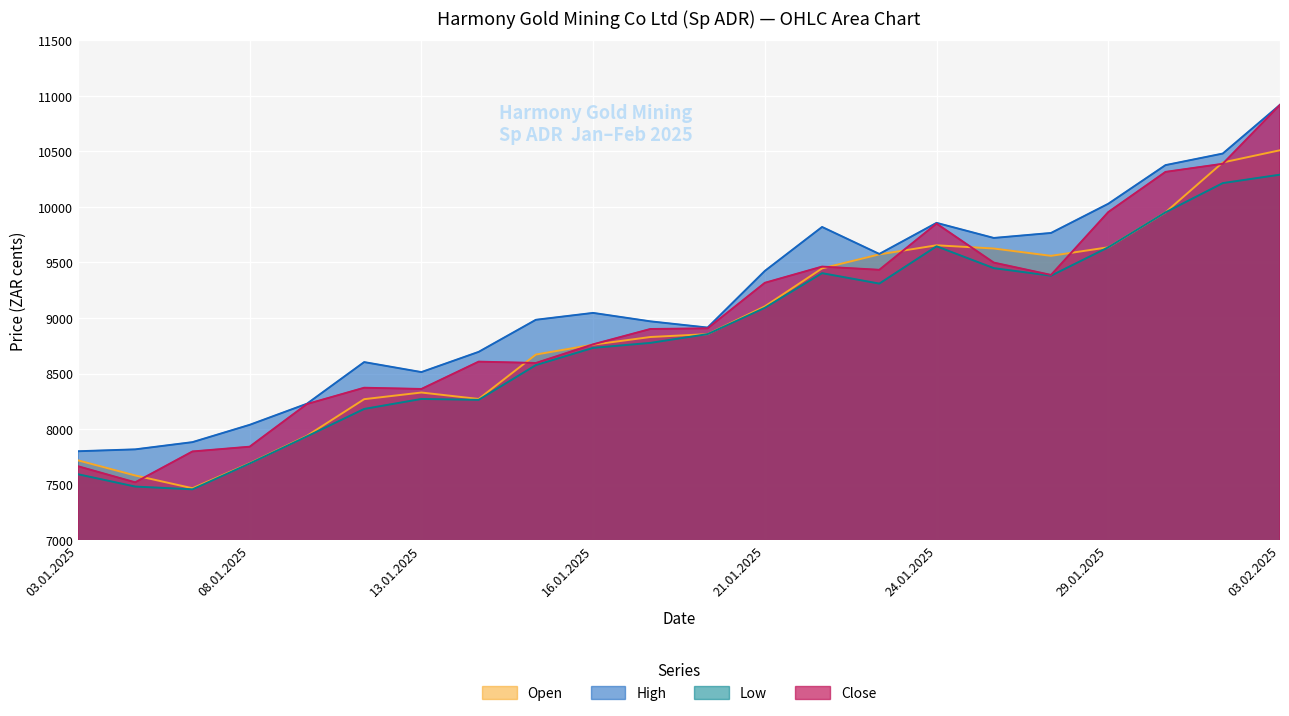

Which series has the widest spread of values?

Close